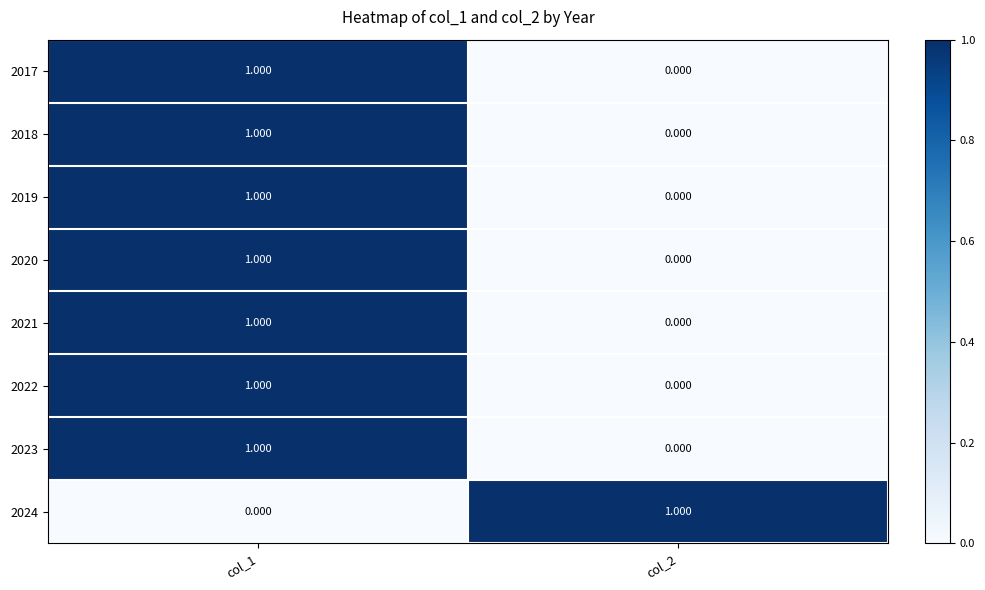

At which category is the sum across all series the highest?

col_1